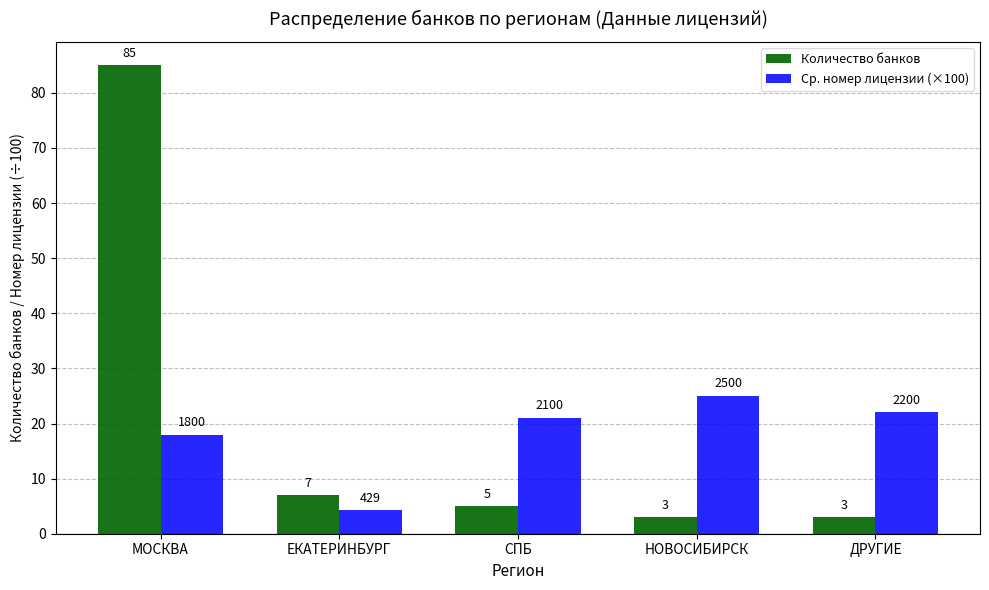

The value of Количество банков at МОСКВА is 85.0. True or false?

True